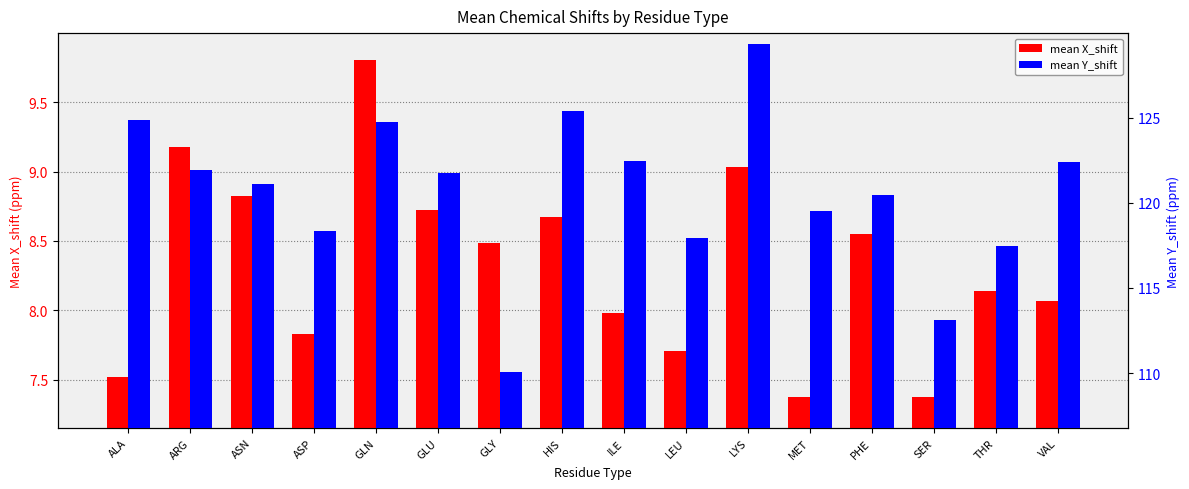

How many data points in mean X_shift are less than 8?

6